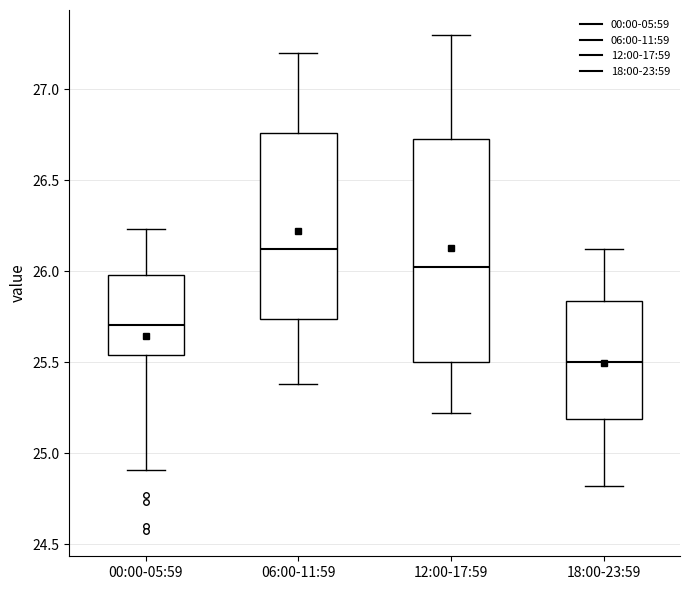

Which box's median line is the highest?

06:00-11:59